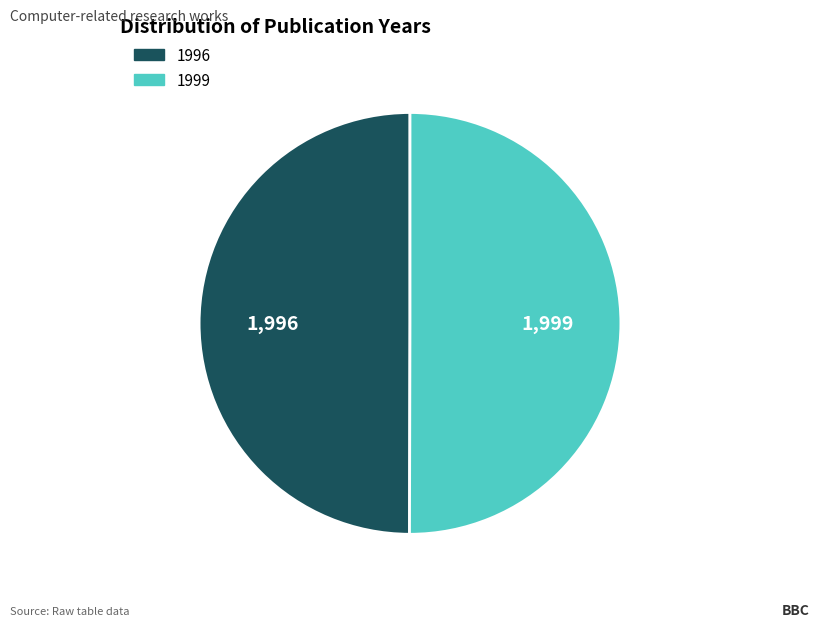

What is the ratio of the value at 1999 to the value at 1996?

1.0